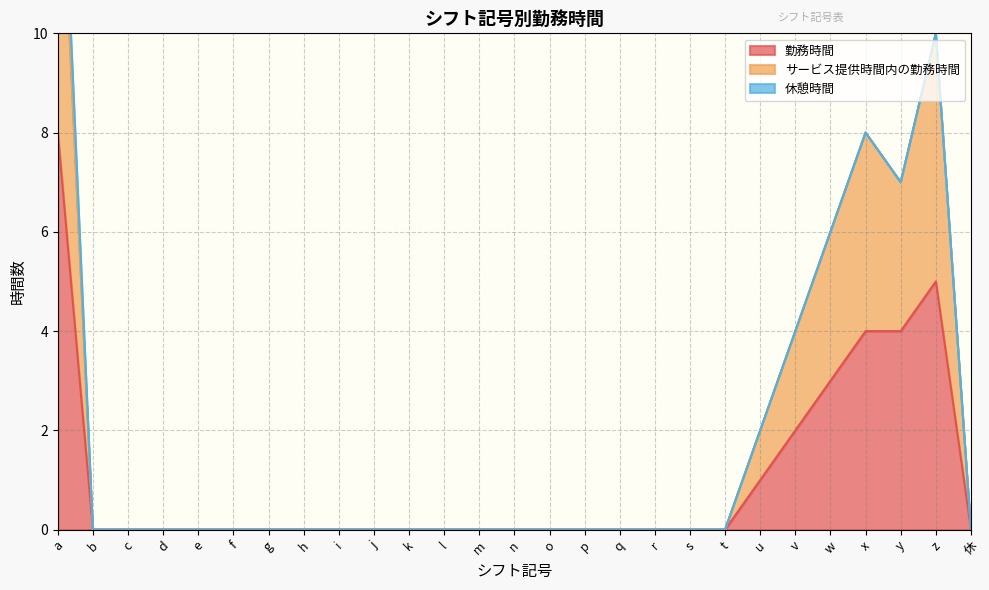

What is the average value of the 勤務時間 series?

1